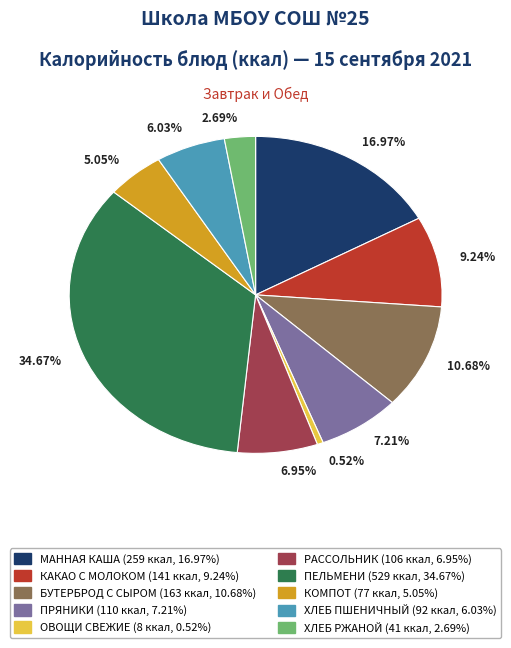

Combined, do 2.69% and 6.95% account for over 50%?

No